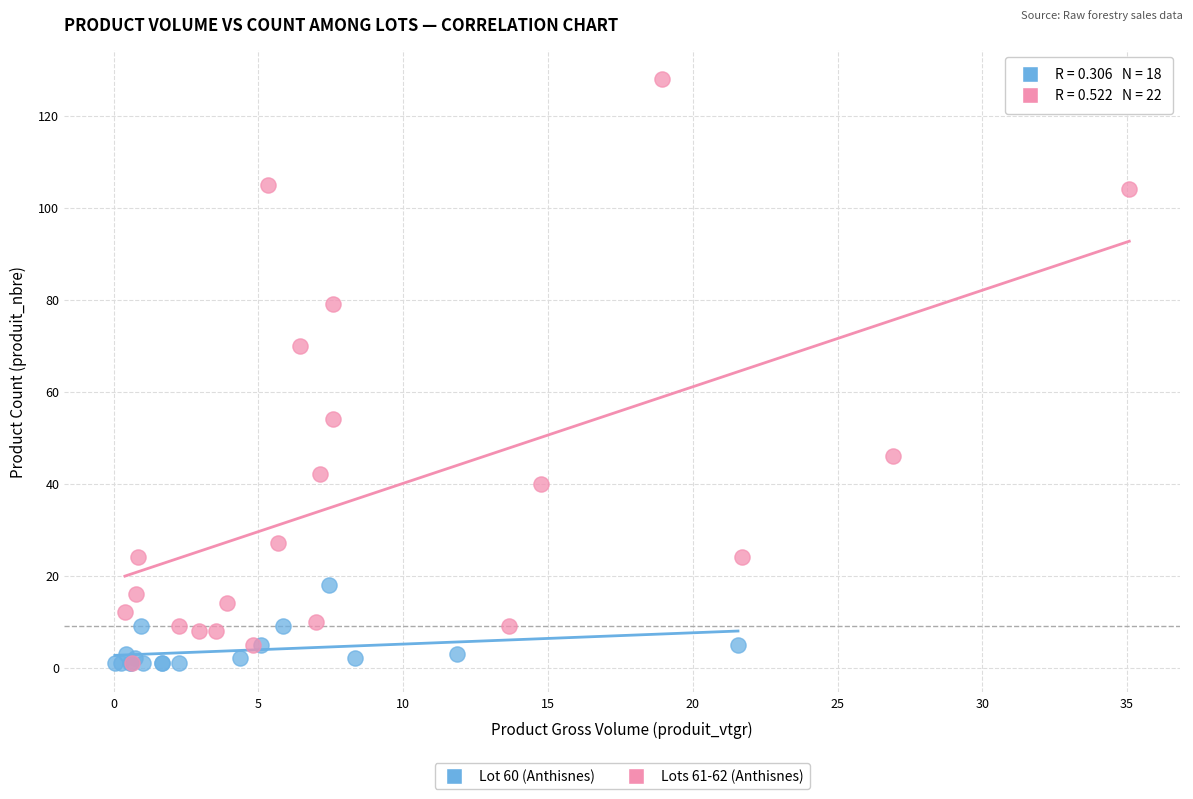

Which series reaches the maximum Y coordinate?

Lots 61-62 (Anthisnes)